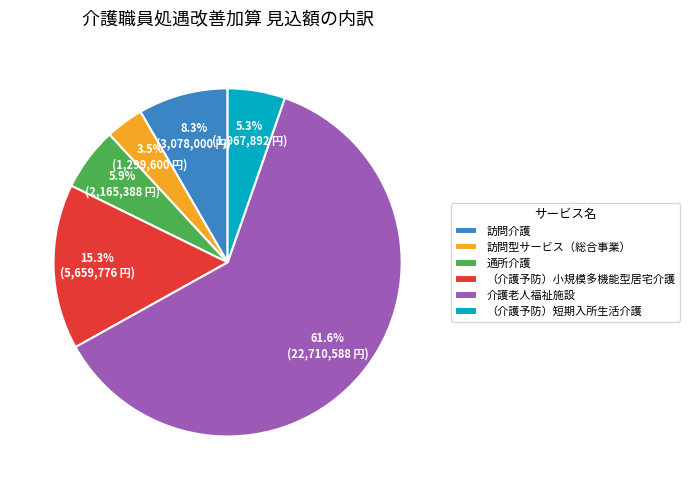

Does any single category account for the majority?

Yes